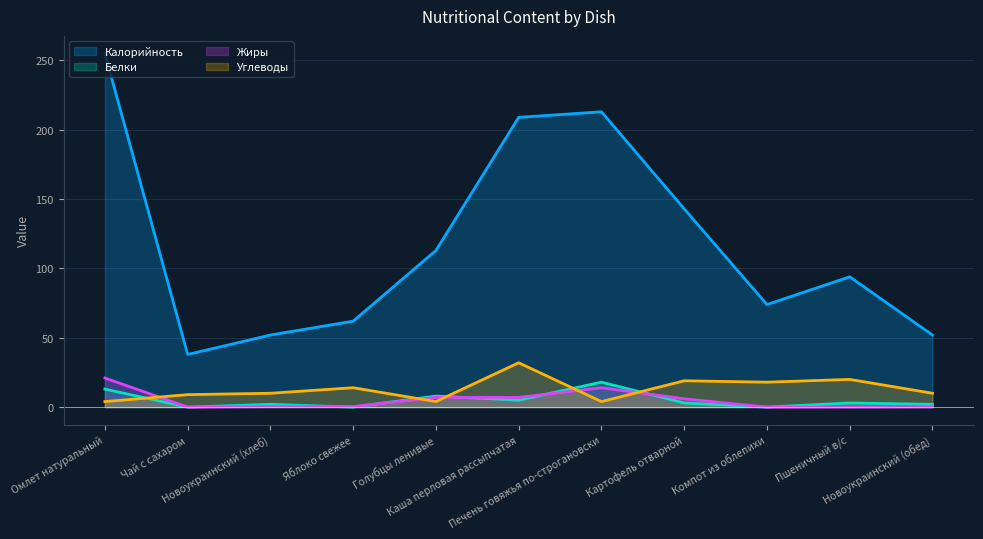

What is the sum of the Углеводы values at Голубцы ленивые and Чай с сахаром?

13.0